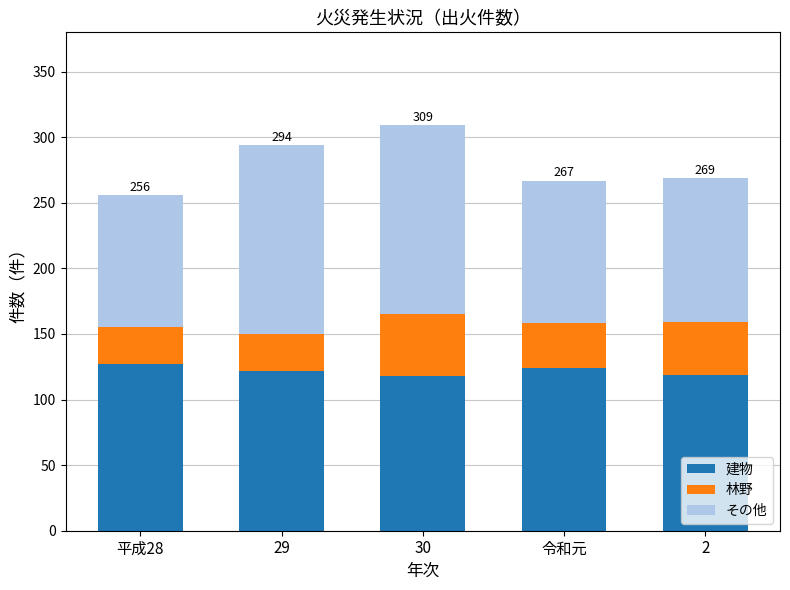

What is the lowest value of the 建物 series?

118